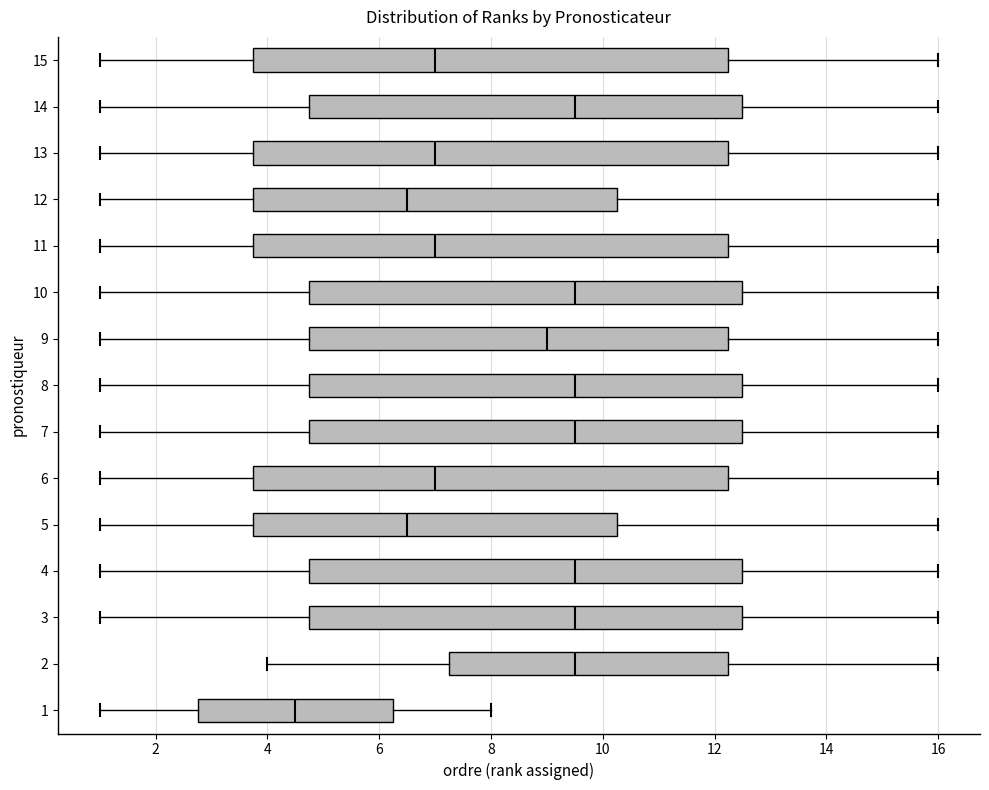

Where does the median line of the box at y = 12 sit on the x-axis? The values are not printed on the chart, so give them approximately, as read against the axis.

6.6